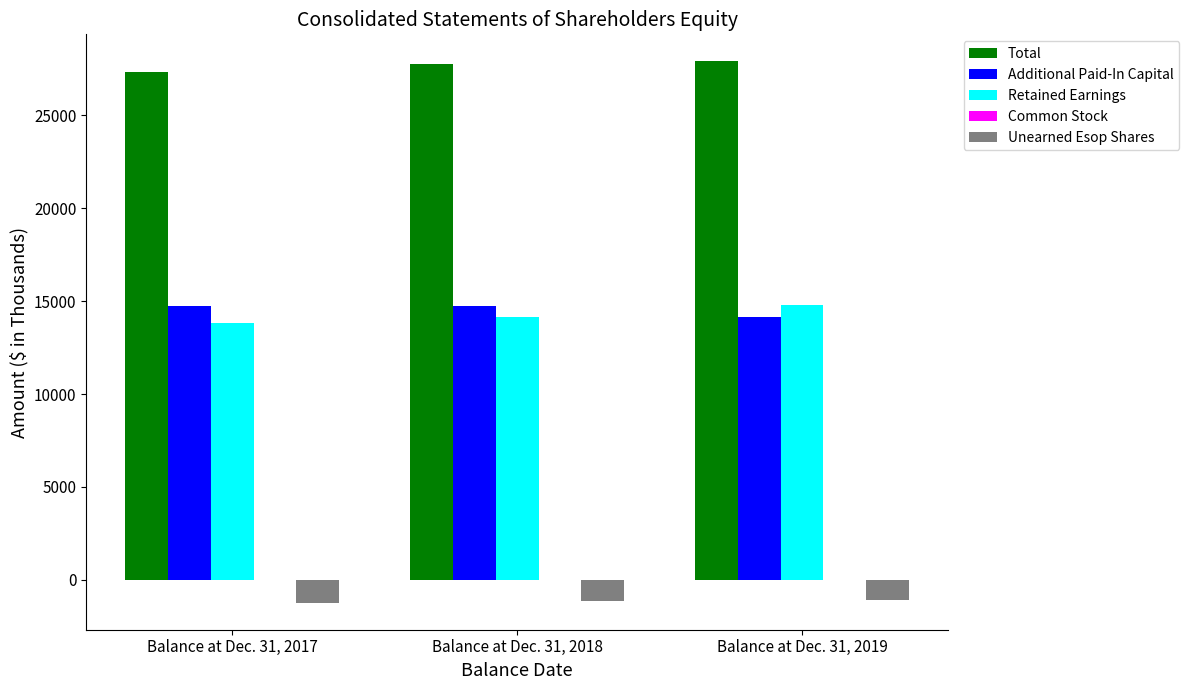

What is the total value across all series at Balance at Dec. 31, 2017?

54674